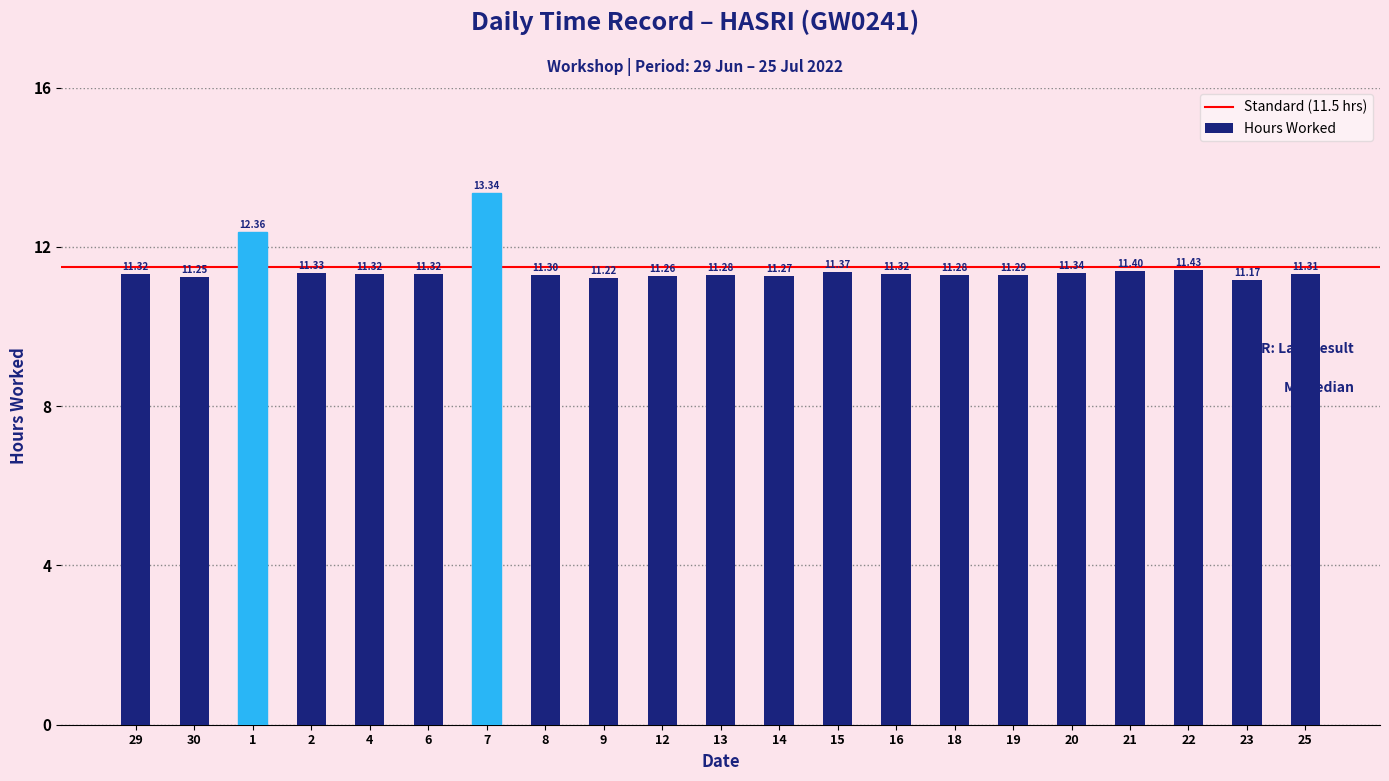

What is the value of the 21st bar from the left?

11.3